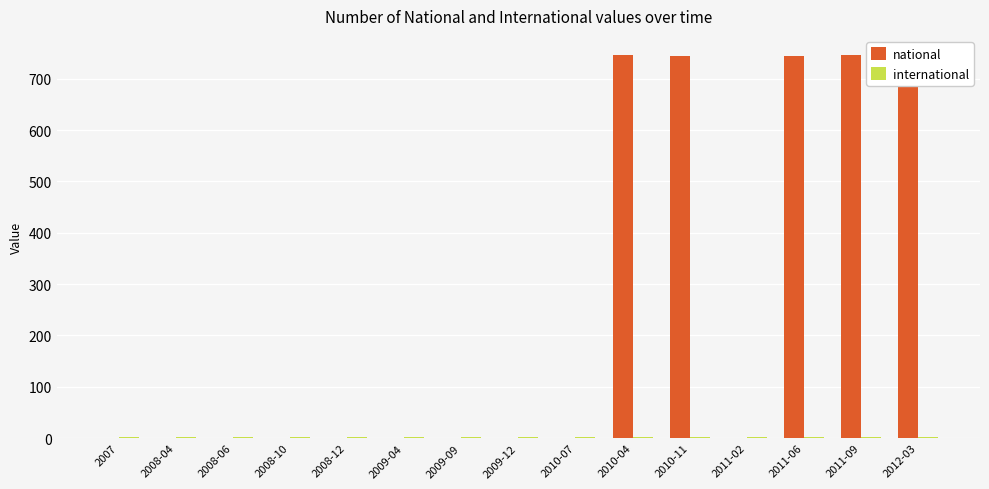

Reading right to left, transcribe all the data shown in this chart.

national: 746.0	746.0	745.0	0.0	745.0	746.0	0.0	0.0	0.0	0.0	0.0	0.0	0.0	0.0	0.0
international: 2.6	2.4	2.4	2.3	2.3	2.1	2.1	2.1	2.0	2.0	1.9	1.9	1.8	1.6	1.5